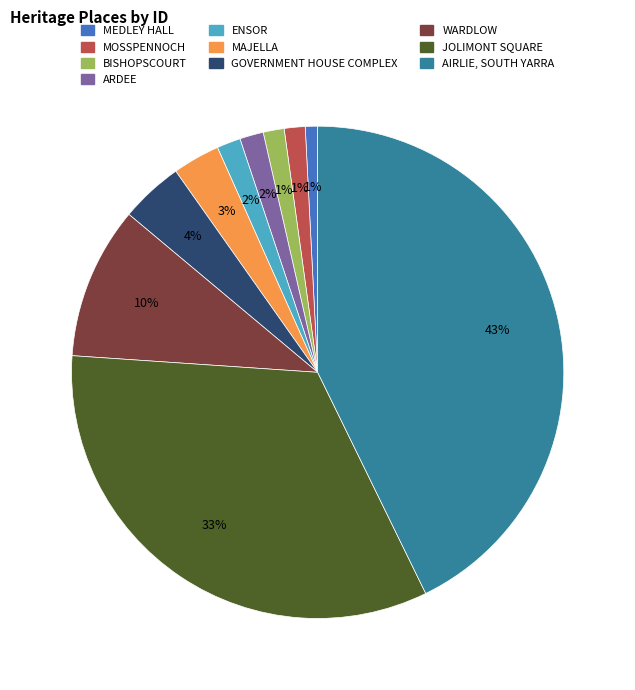

Approximately how many times larger is the value at AIRLIE, SOUTH YARRA compared to JOLIMONT SQUARE?

1.3